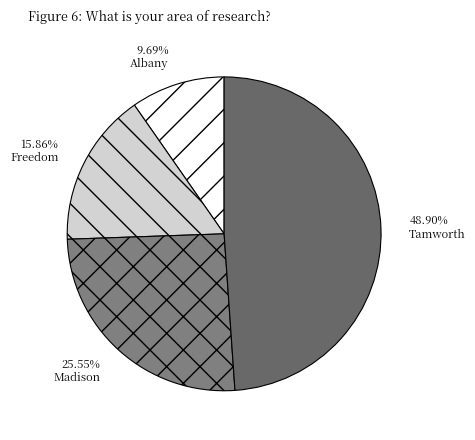

Rank the categories by value from lowest to highest.

9.69% Albany, 15.86% Freedom, 25.55% Madison, 48.90% Tamworth